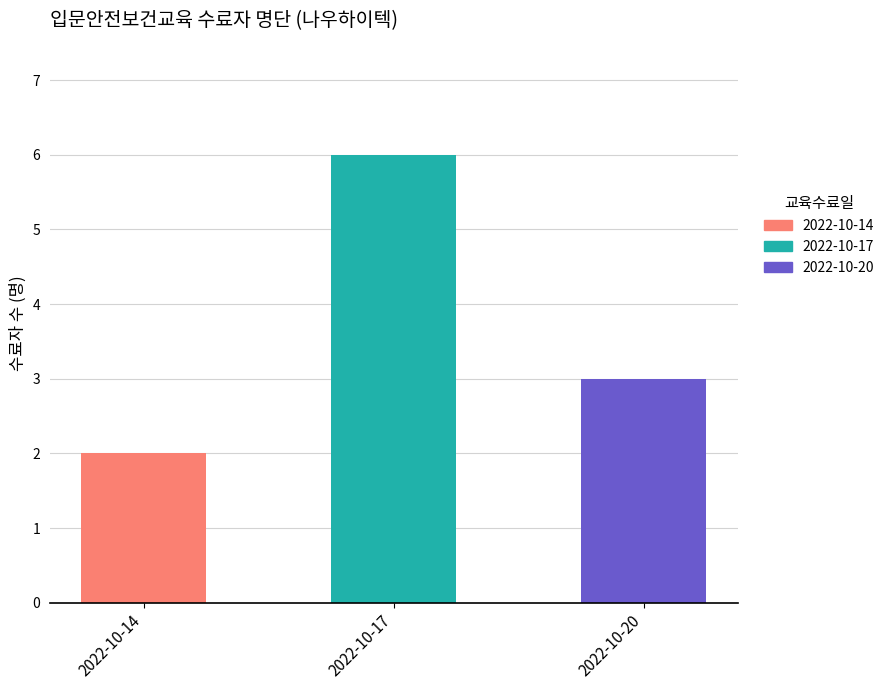

What is the difference between the maximum and minimum values?

4